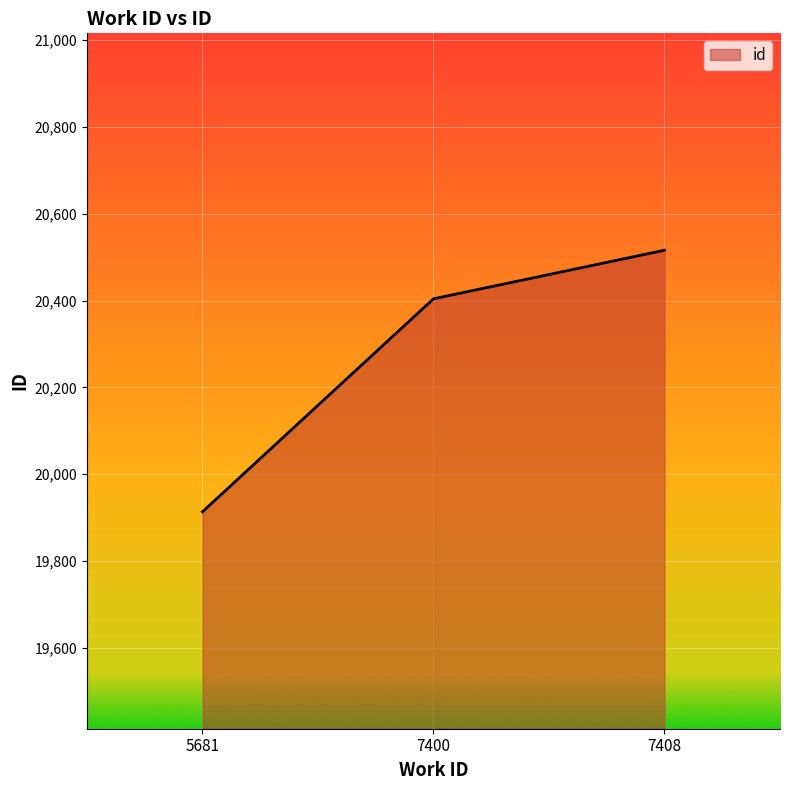

Reading left to right, extract all data points from this chart.

5681=19913	7400=20404	7408=20516